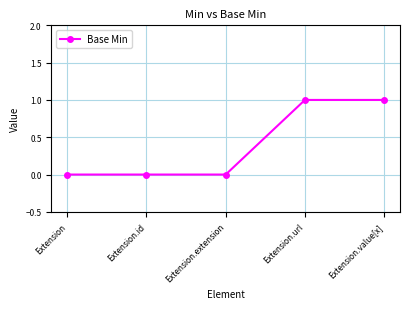

What is the change in value from Extension to Extension.url?

+1